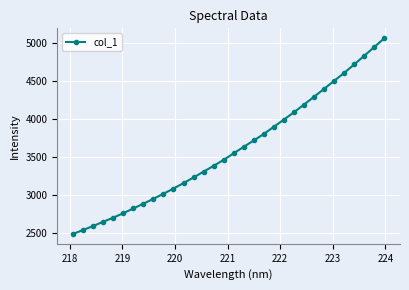

True or false: there are more than 2 points higher than both neighbors.

False